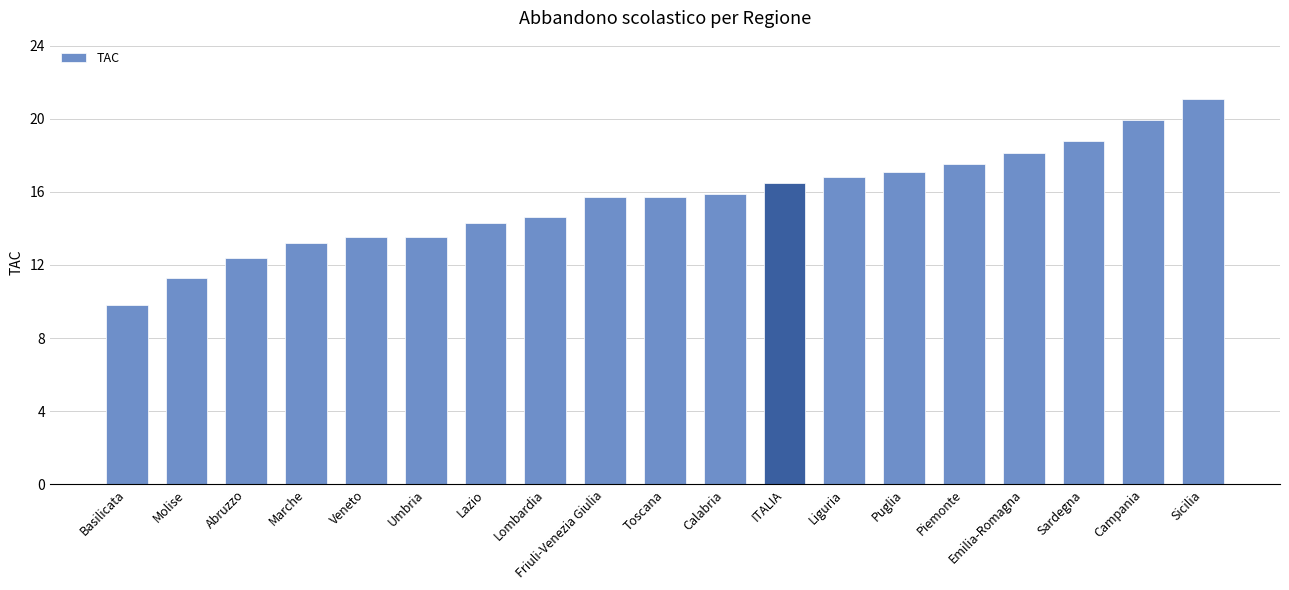

Reading left to right, transcribe all the data shown in this chart.

9.8	11.3	12.4	13.2	13.5	13.5	14.3	14.6	15.7	15.7	15.9	16.5	16.8	17.1	17.5	18.1	18.8	19.9	21.1